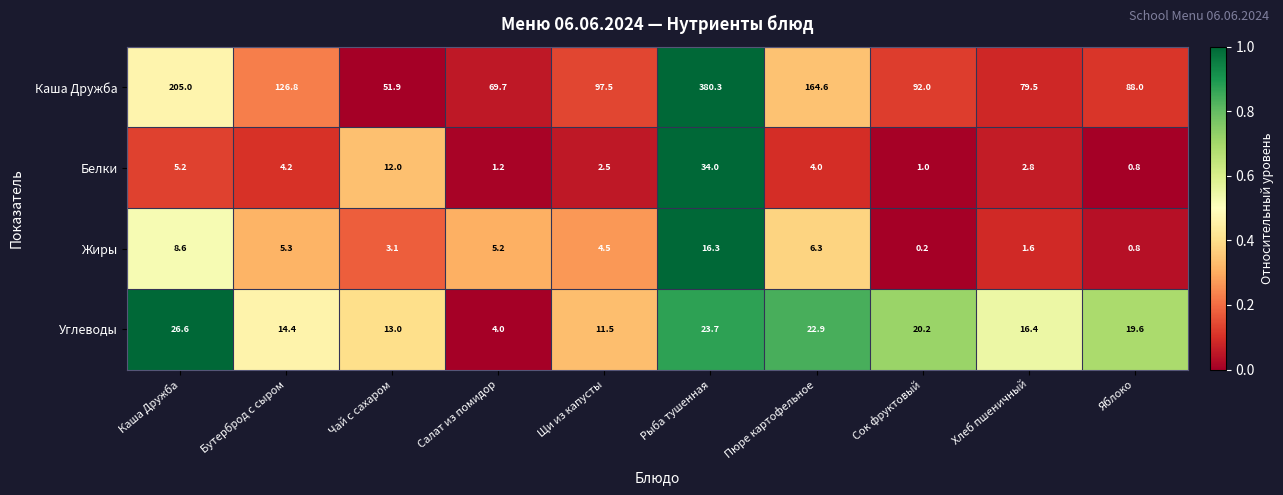

True or false: Каша Дружба has a value of 641.8 at Рыба тушенная.

False